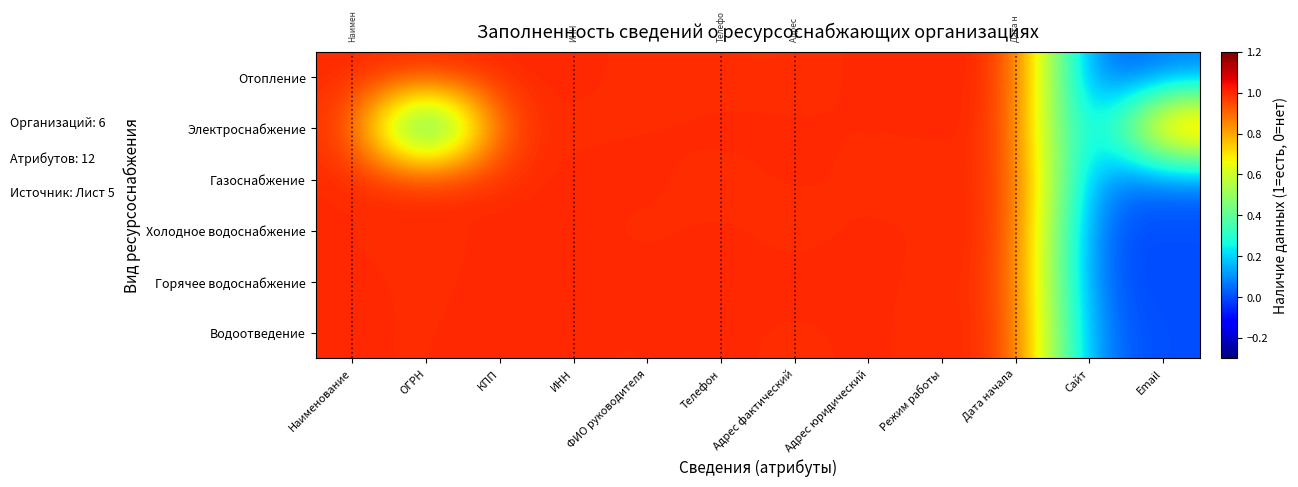

Rank the series at Дата начала from highest to lowest value.

Отопление, Газоснабжение, Холодное водоснабжение, Водоотведение, Горячее водоснабжение, Электроснабжение